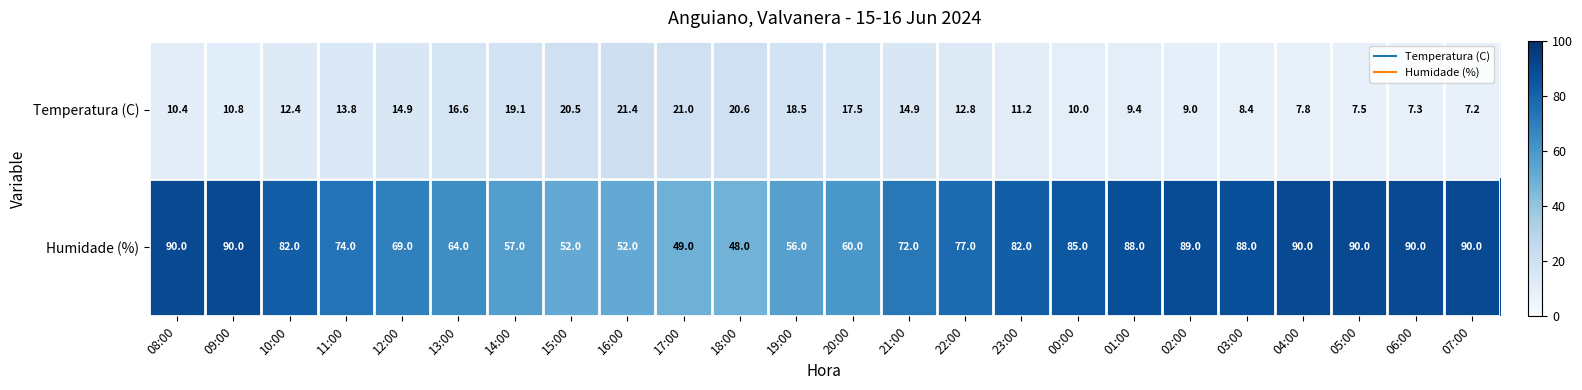

Rank the series at 02:00 from lowest to highest value.

Temperatura (C), Humidade (%)